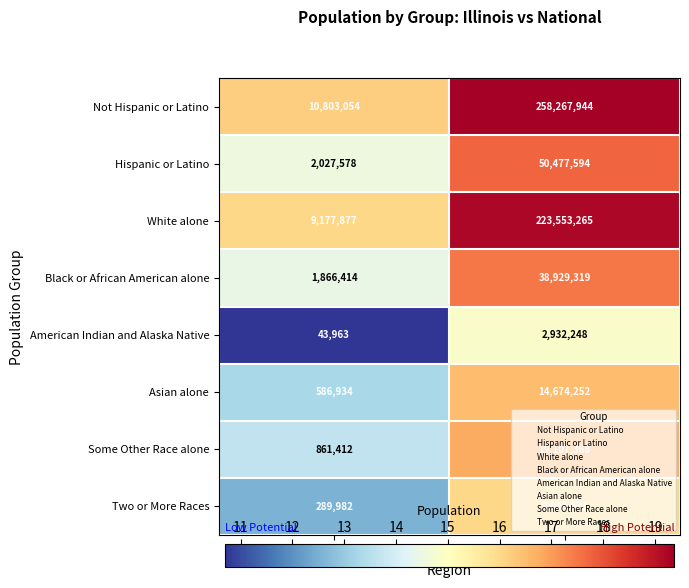

True or false: Black or African American alone has a value of 1866414 at Illinois.

True